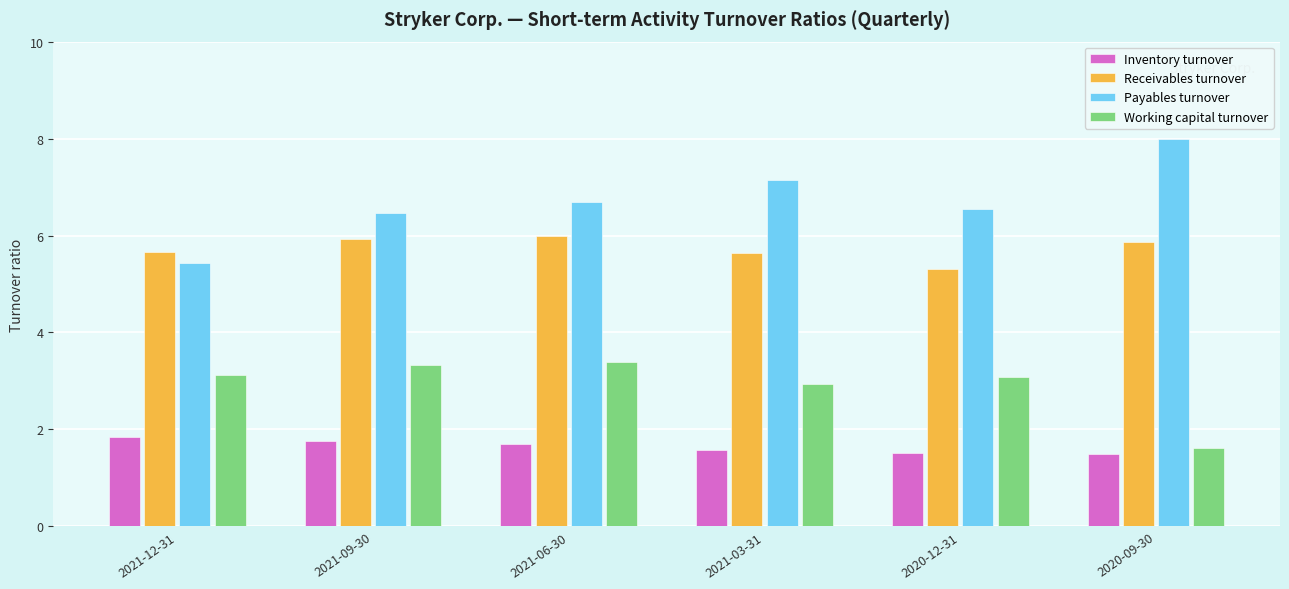

Which series has the widest spread of values?

Payables turnover